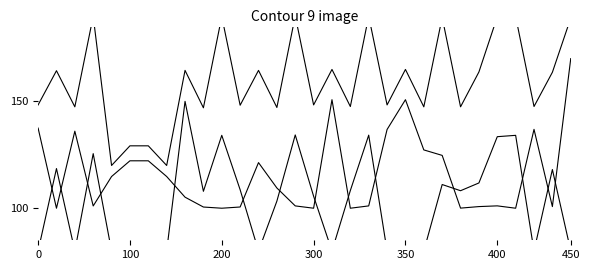

Which series has the widest spread of values?

задолженность (col_1)